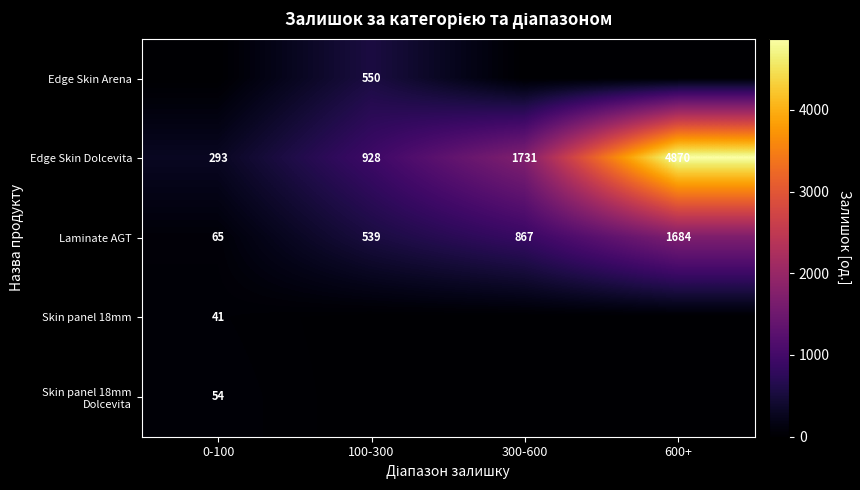

Count the number of data series in this chart.

5